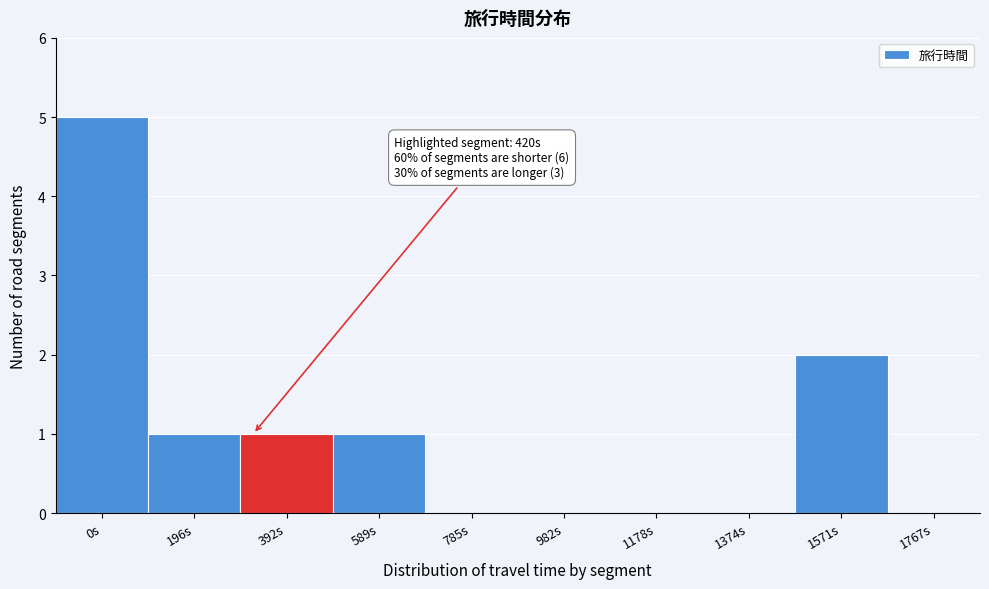

Reading right to left, what are all the values shown in this chart?

1767s=0	1571s=2	1374s=0	1178s=0	982s=0	785s=0	589s=1	392s=1	196s=1	0s=5